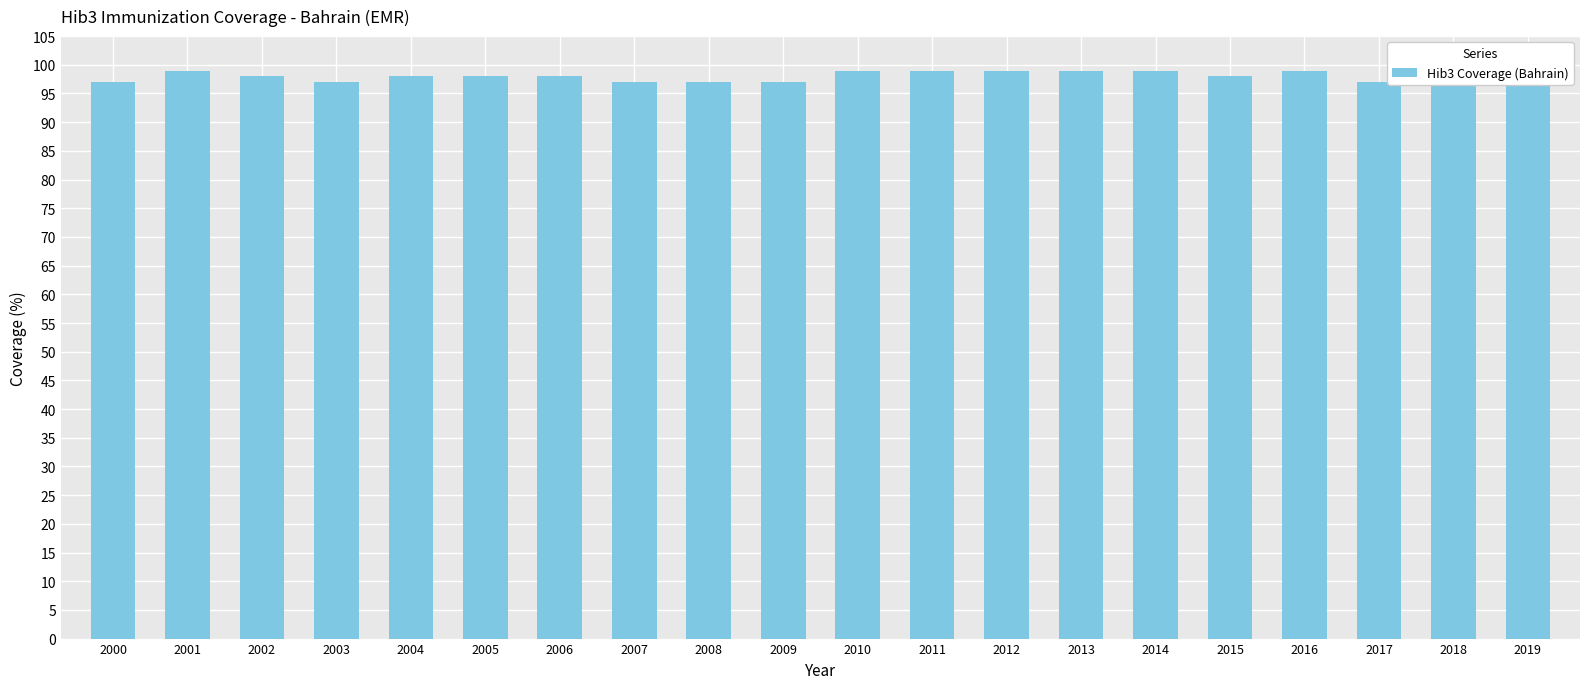

Are the bars horizontal?

No